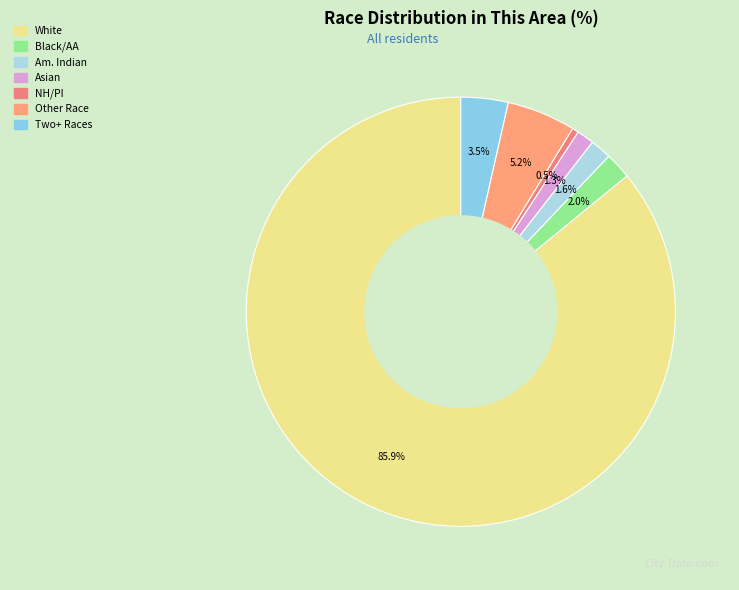

Count the number of slices in the pie.

7